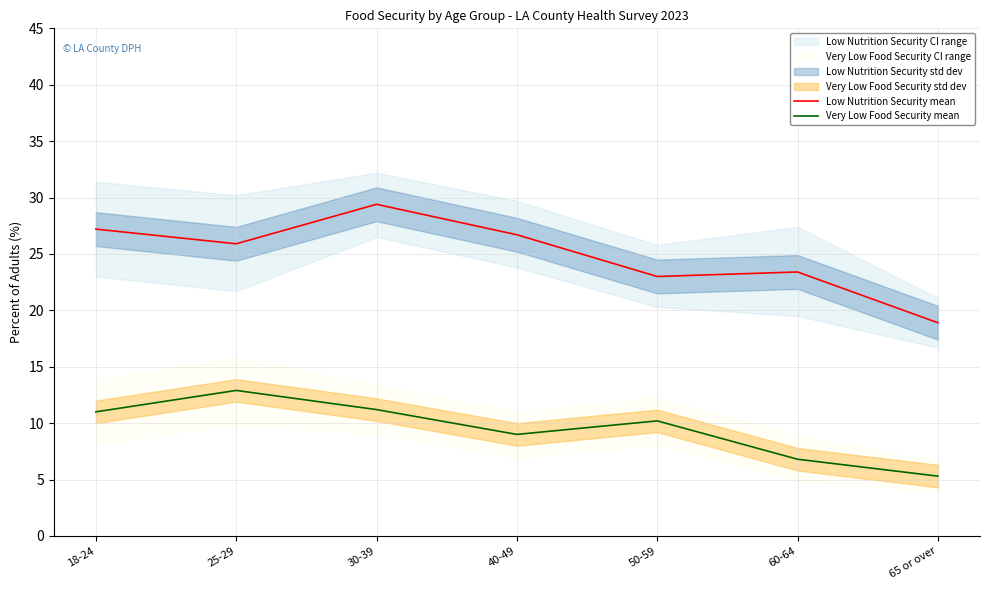

At 18-24, list the series in order from largest to smallest.

Low Nutrition Security mean, Very Low Food Security mean